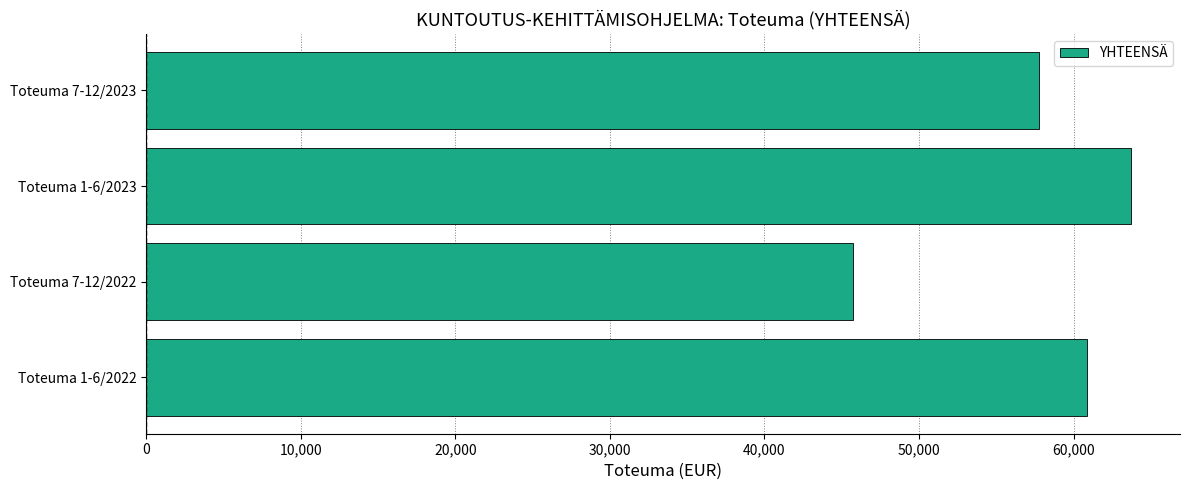

Which label corresponds to the largest value in the chart?

Toteuma 1-6/2023